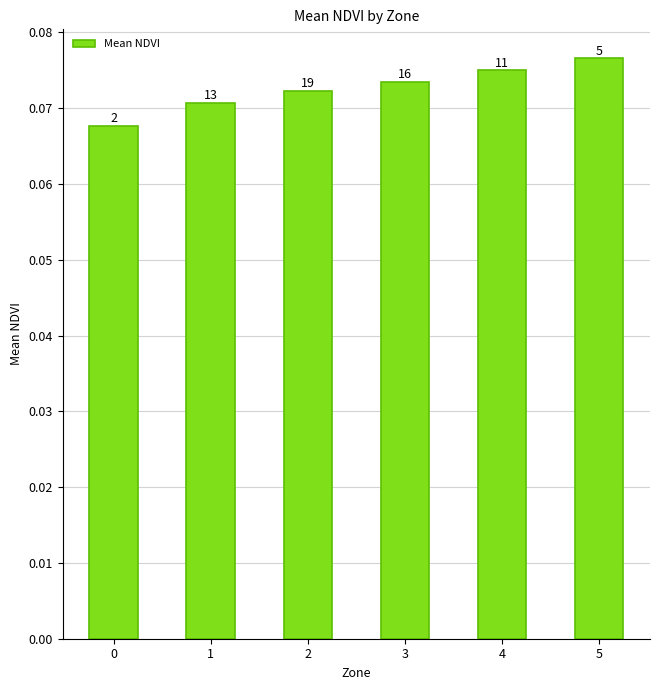

How many values are between 0 and 1?

6